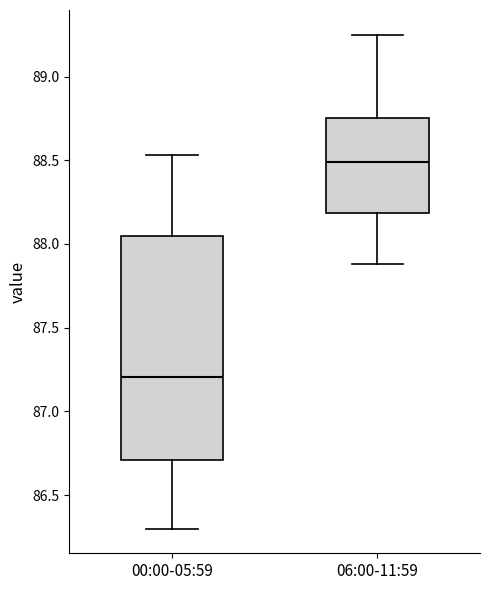

Comparing the boxes themselves (not the whiskers), which one is the tallest?

00:00-05:59